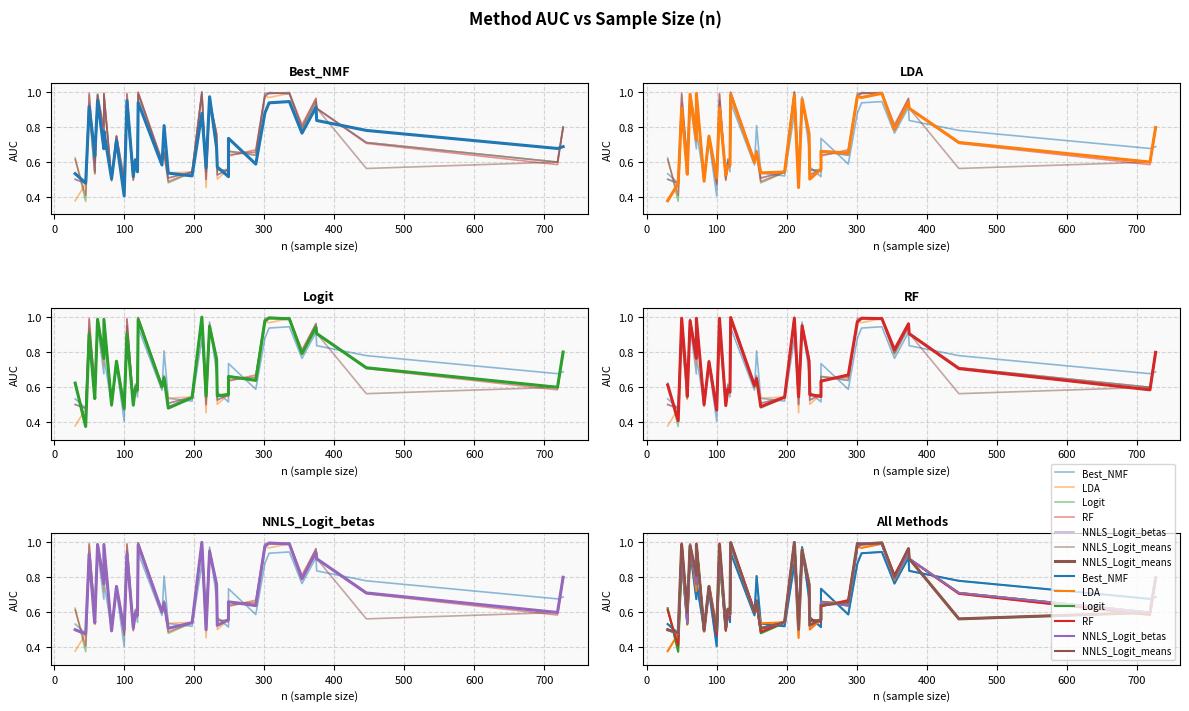

At how many categories does at least one series exceed 0?

37